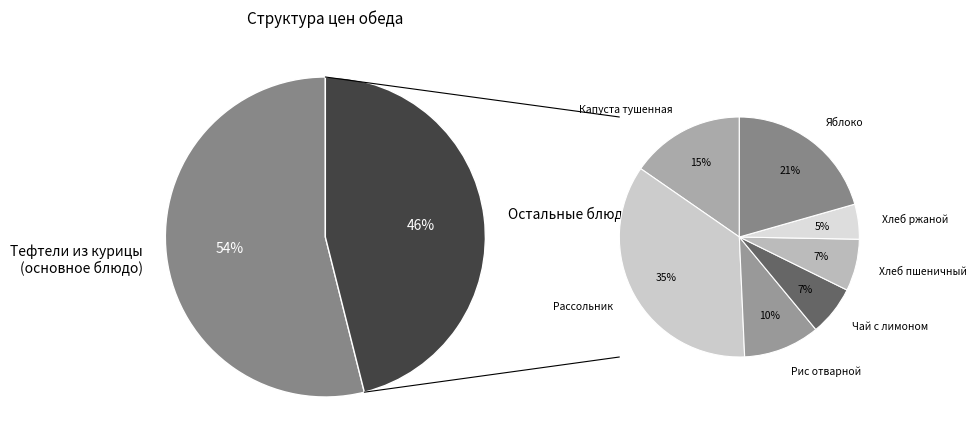

Which category accounts for the majority?

Тефтели из курицы